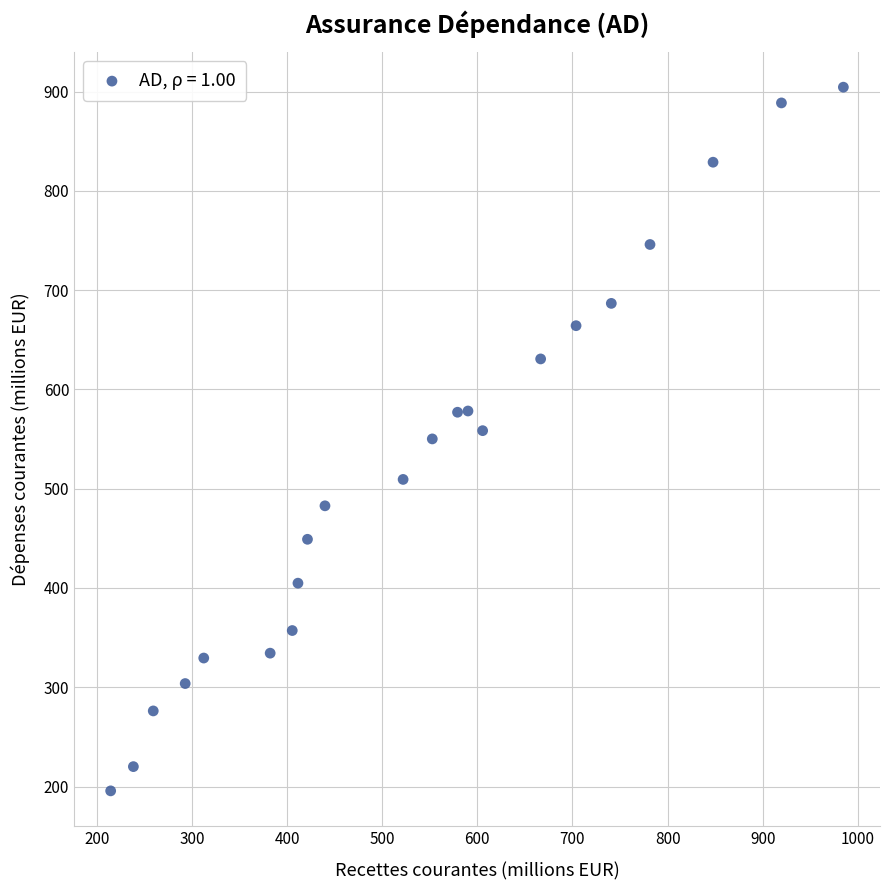

What is the range of Y values (max minus min)?

708.8